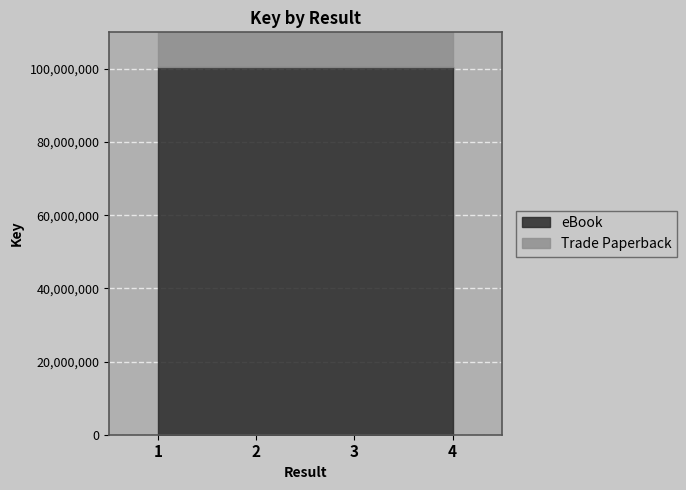

At which category does the chart reach its minimum across all series?

2